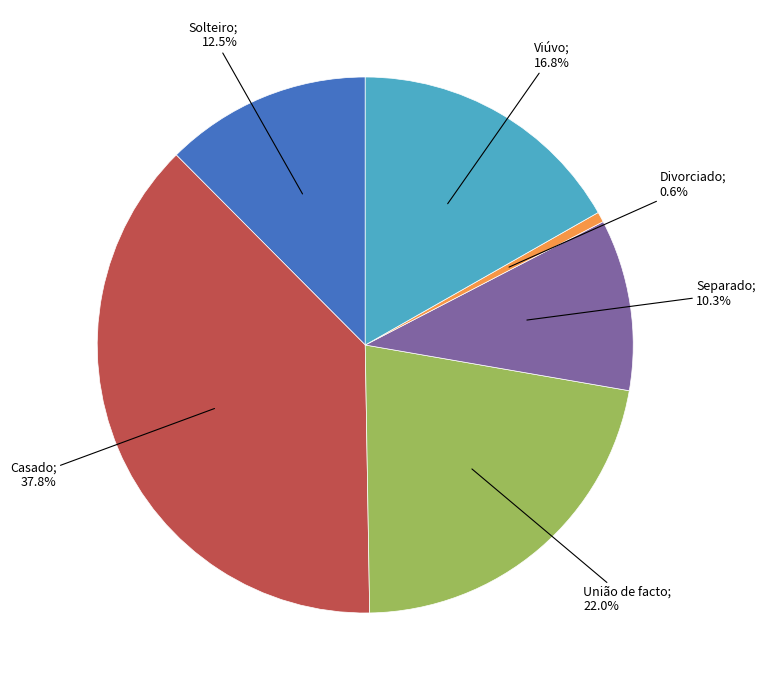

Is there a majority slice in this chart?

No